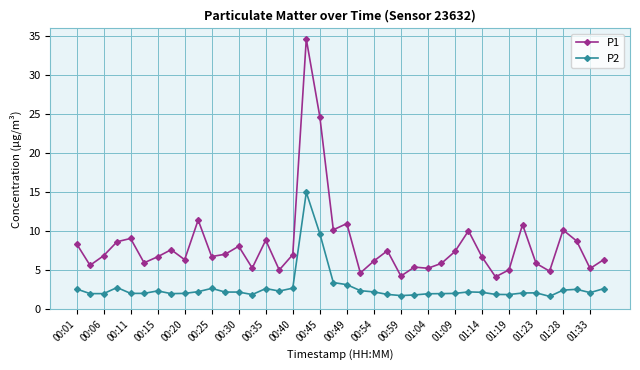

List the series in order of their peak value, highest first.

P1, P2